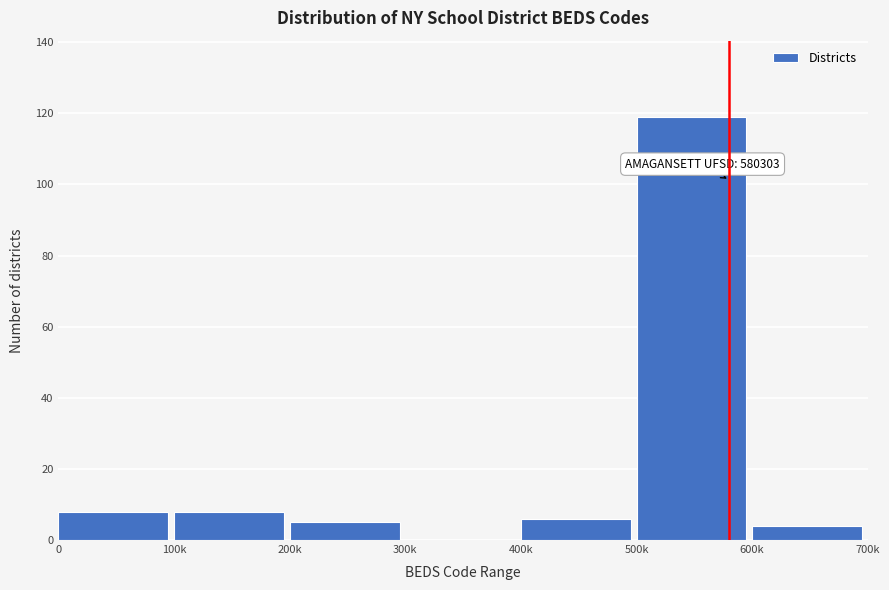

What is the approximate value at 500k?

119